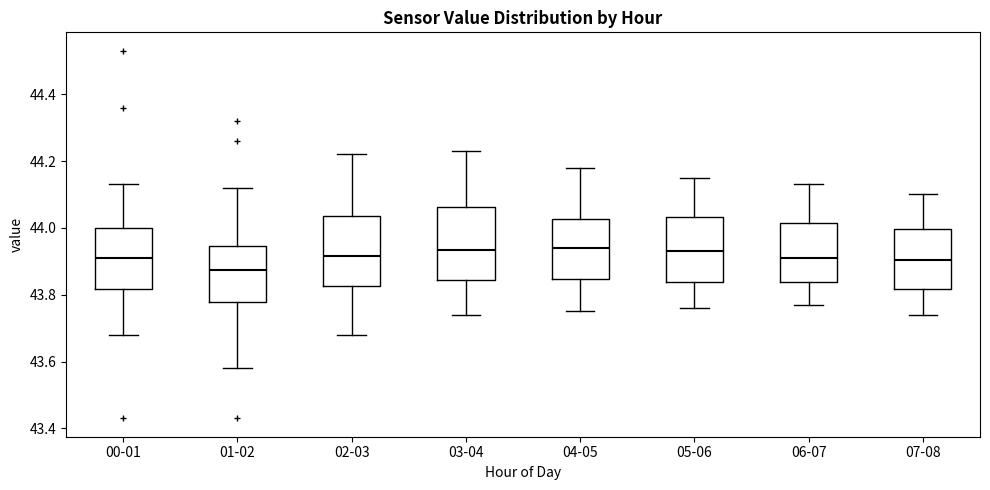

Reading left to right, read every box against the y-axis: the position of its median line, the range the box covers, and the ends of its whiskers. The values are not printed on the chart, so give them approximately, as read against the axis.

00-01: median 43.92, box 43.82 to 44.00, whiskers 43.68 to 44.14
01-02: median 43.88, box 43.78 to 43.94, whiskers 43.58 to 44.12
02-03: median 43.92, box 43.82 to 44.04, whiskers 43.68 to 44.22
03-04: median 43.94, box 43.84 to 44.06, whiskers 43.74 to 44.24
04-05: median 43.94, box 43.84 to 44.02, whiskers 43.76 to 44.18
05-06: median 43.94, box 43.84 to 44.04, whiskers 43.76 to 44.16
06-07: median 43.92, box 43.84 to 44.02, whiskers 43.78 to 44.14
07-08: median 43.90, box 43.82 to 44.00, whiskers 43.74 to 44.10